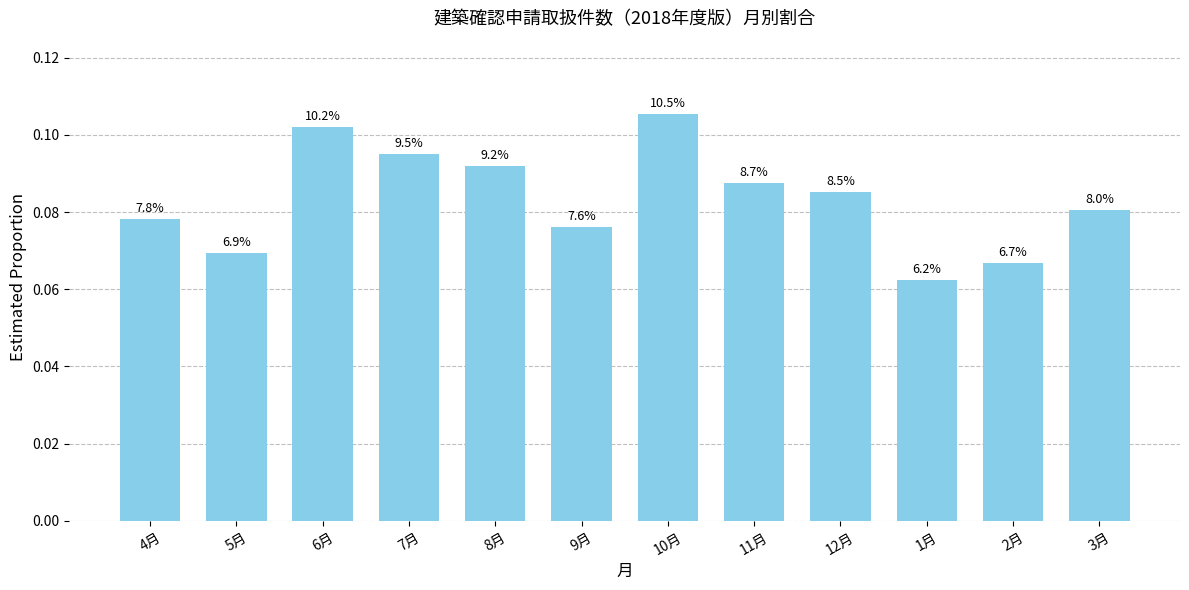

Are the bars horizontal?

No